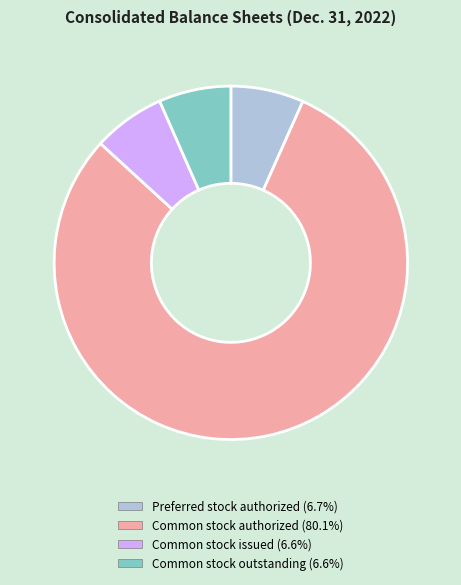

Is there any slice that represents more than half of the pie?

Yes